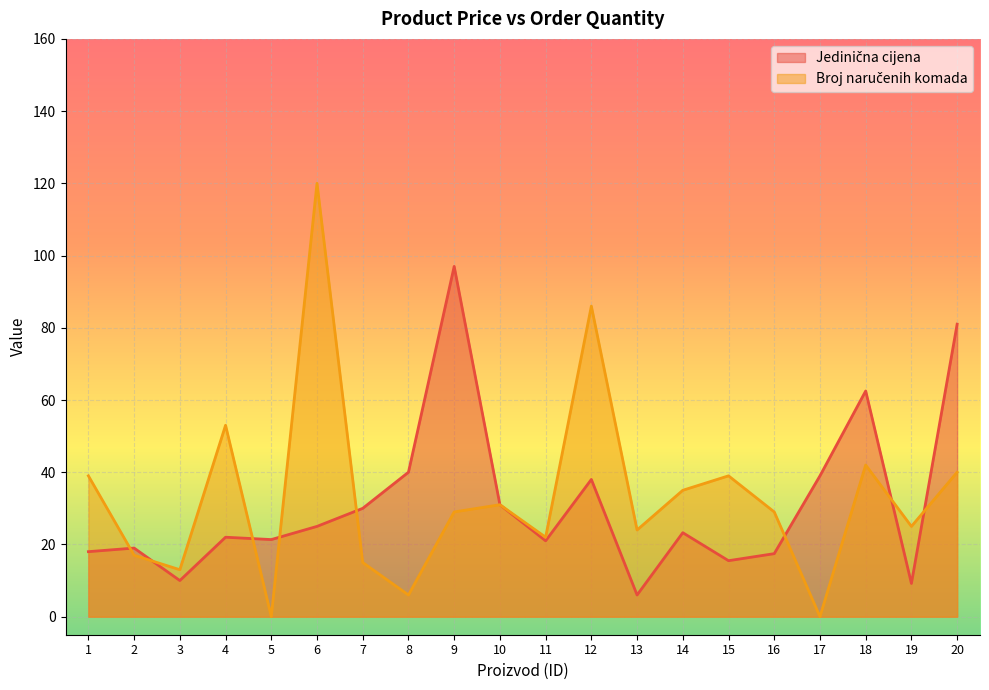

How many series are shown in this chart?

2